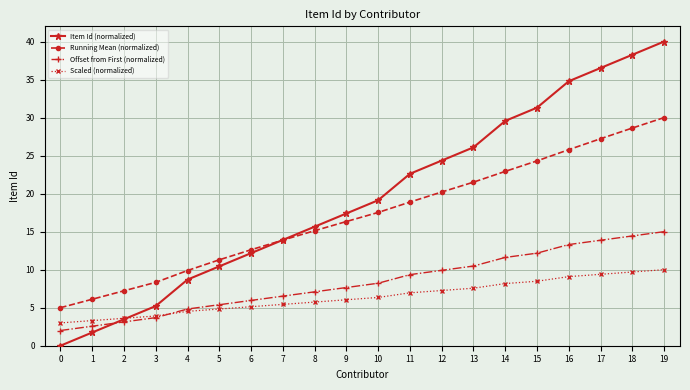

How many categories are shown in the chart?

20